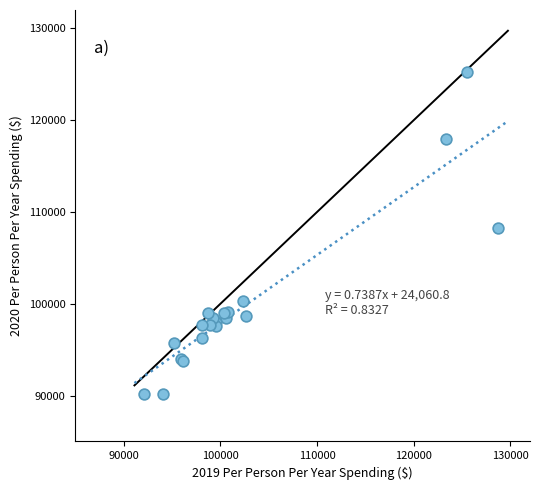

What Y value in the scatter plot is closest to 107710?

108304